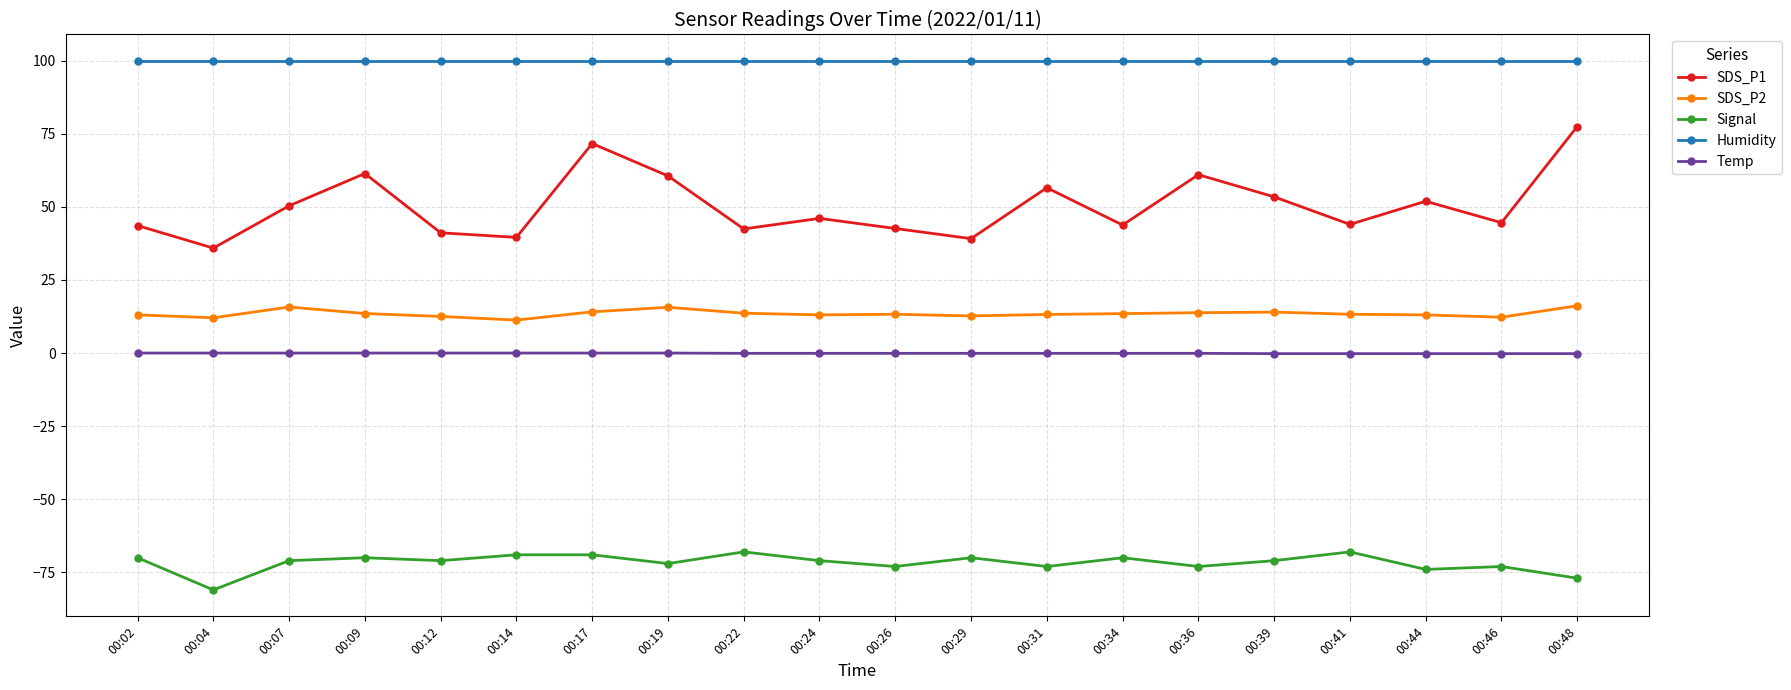

Rank the series by their maximum value, from lowest to highest.

Signal, Temp, SDS_P2, SDS_P1, Humidity